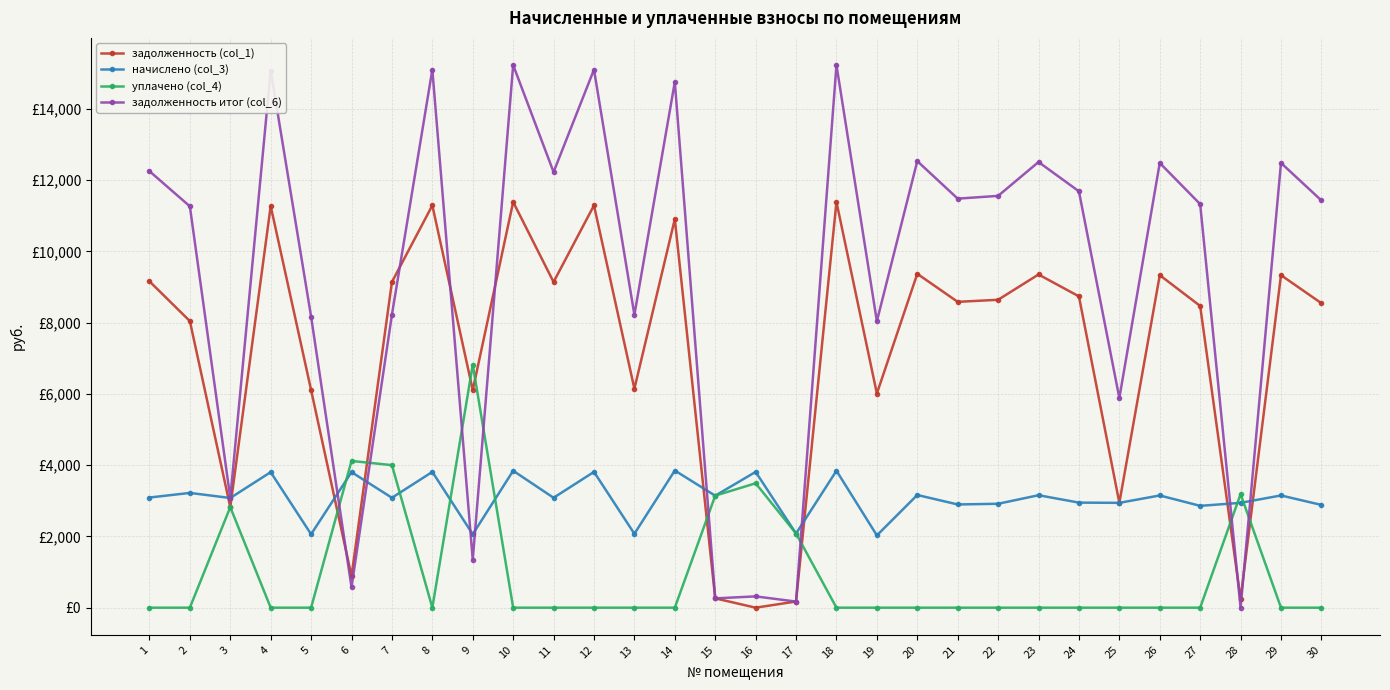

Is the value of задолженность итог (col_6) at 16 greater than the value of начислено (col_3) at 27?

No